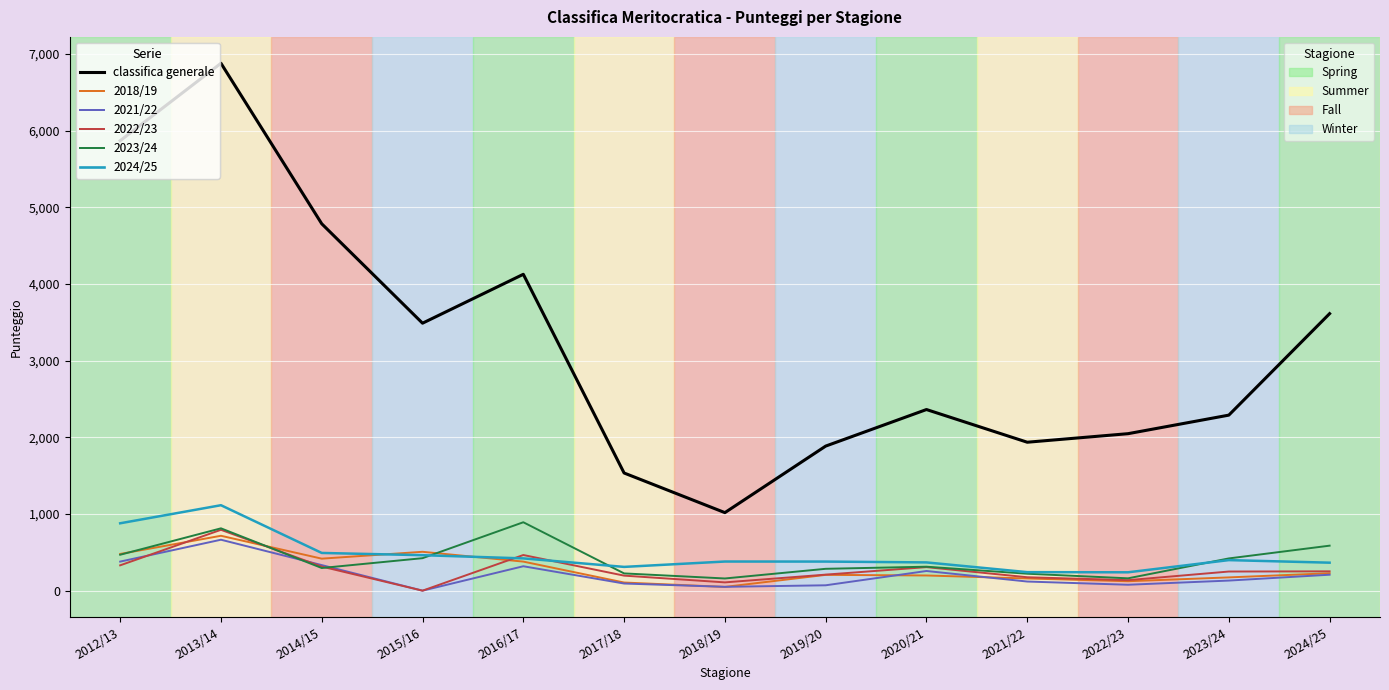

What is the total value across all series at 2015/16?

4883.0